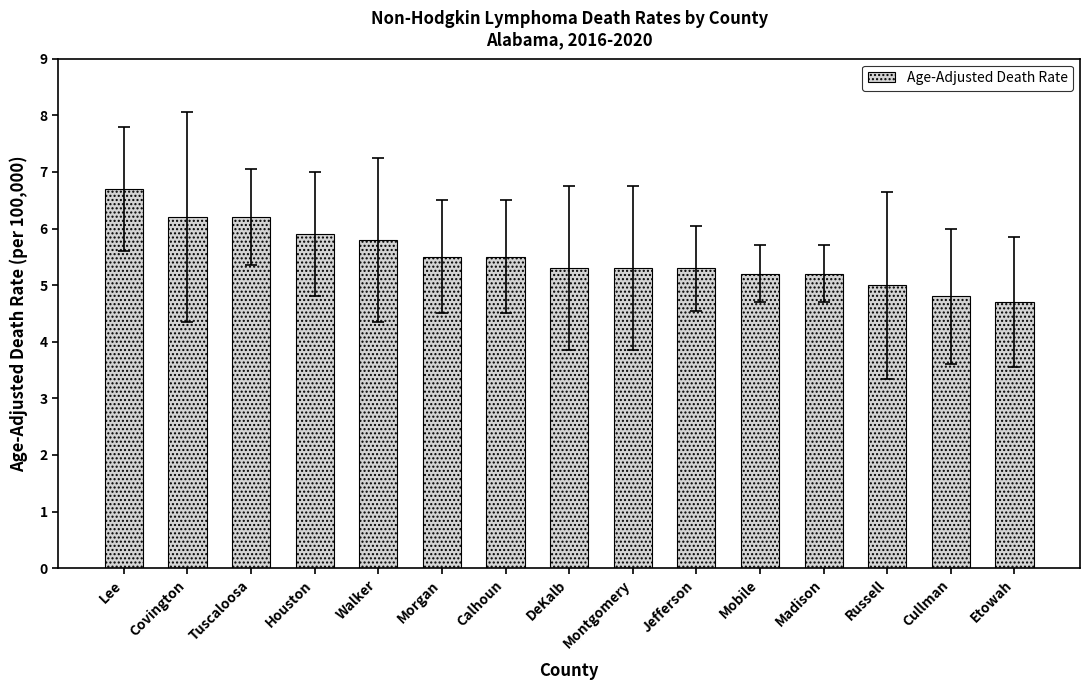

The value at Calhoun is 2.8. True or false?

False